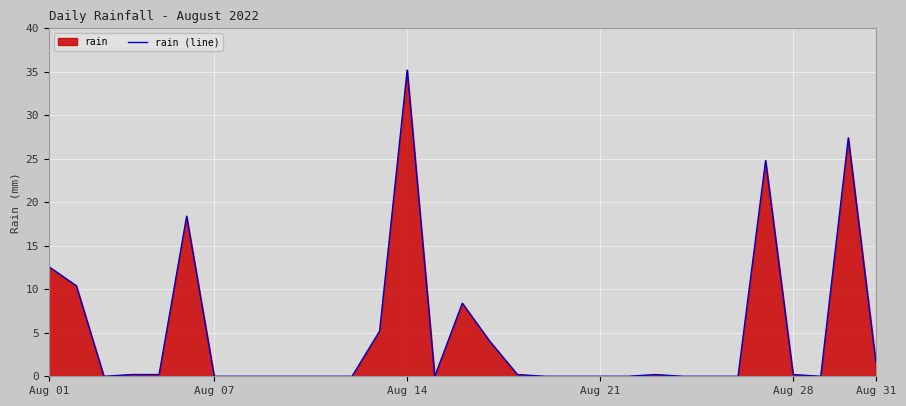

What is the difference between the maximum and minimum values?

35.2